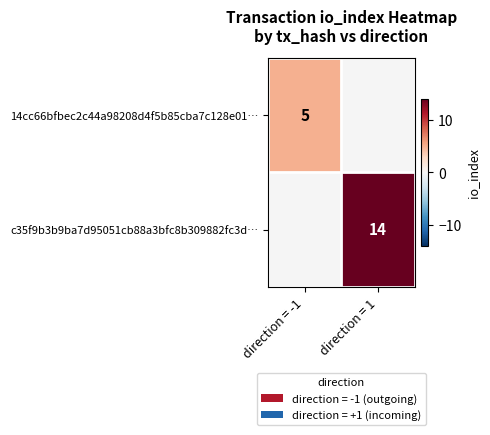

Count the number of categories in the chart.

2